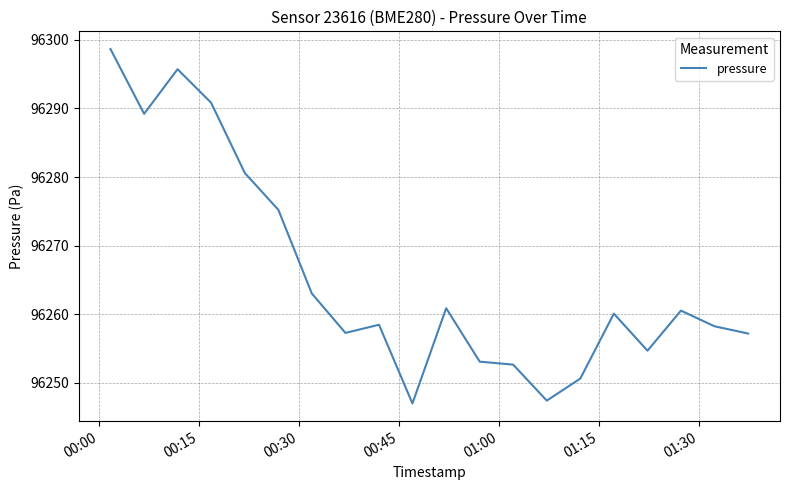

What is the difference between the maximum and minimum values?

51.7